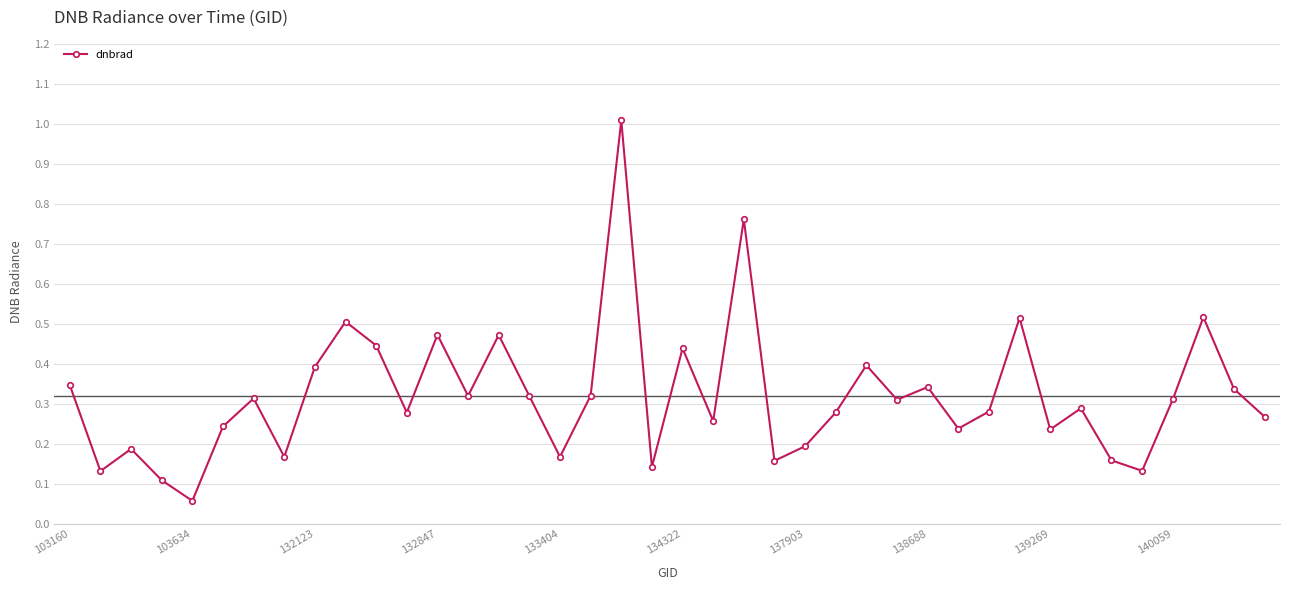

Does the chart have visible grid lines?

Yes